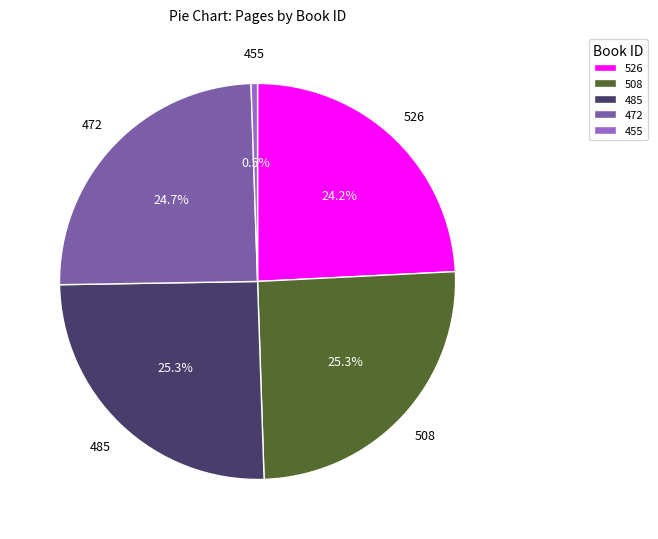

Is 508 the majority of the pie?

No